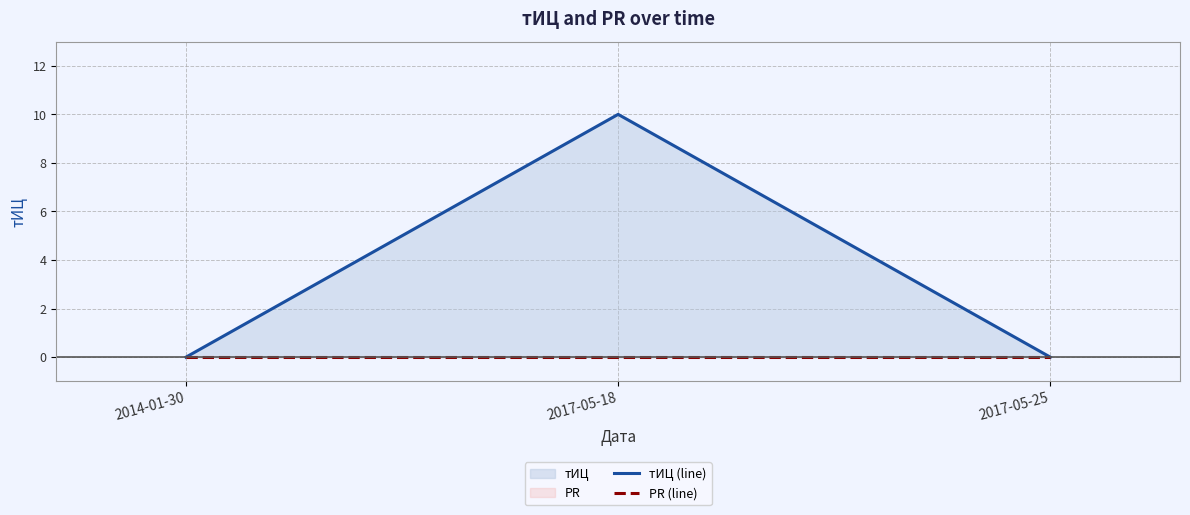

Which category has the lowest value in the PR (line) series?

2014-01-30